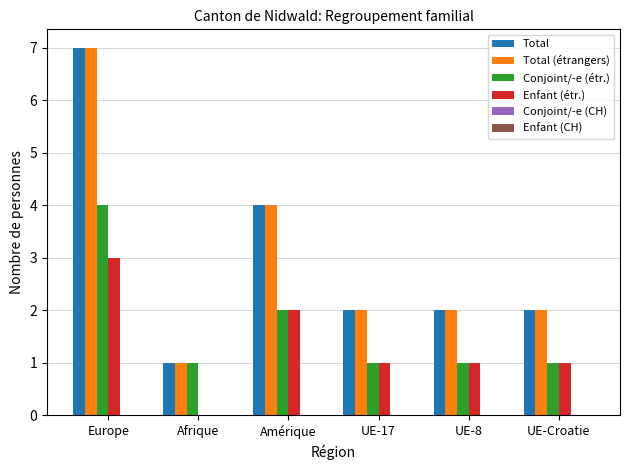

Are the bars grouped side by side (vs. stacked)?

Yes